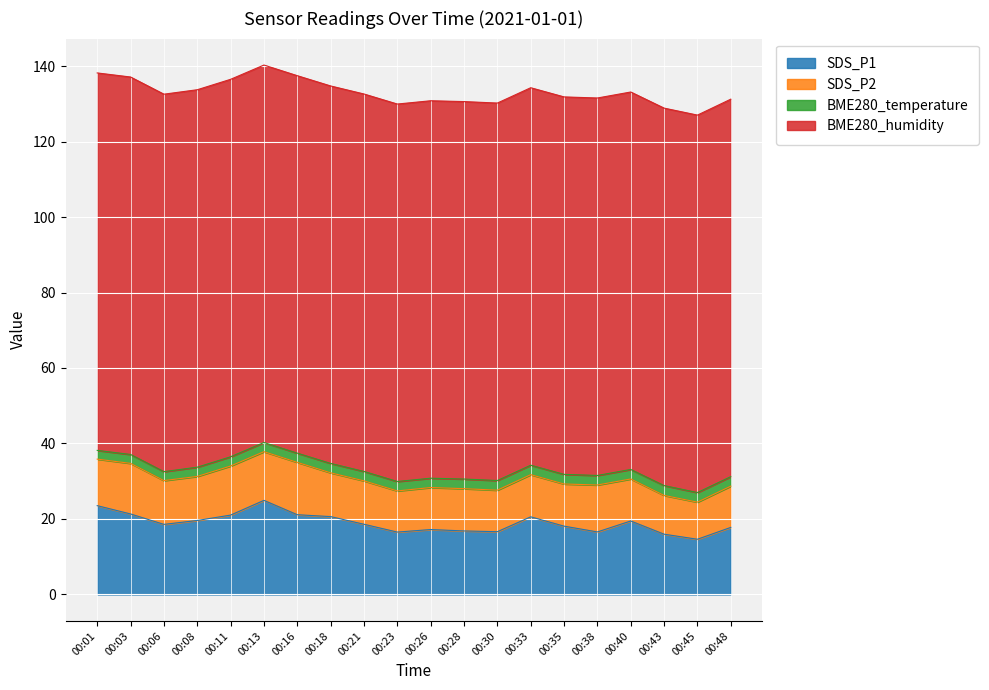

Rank the categories by SDS_P1 value from lowest to highest.

00:45, 00:43, 00:23, 00:38, 00:30, 00:28, 00:26, 00:48, 00:35, 00:06, 00:21, 00:40, 00:08, 00:33, 00:18, 00:11, 00:16, 00:03, 00:01, 00:13